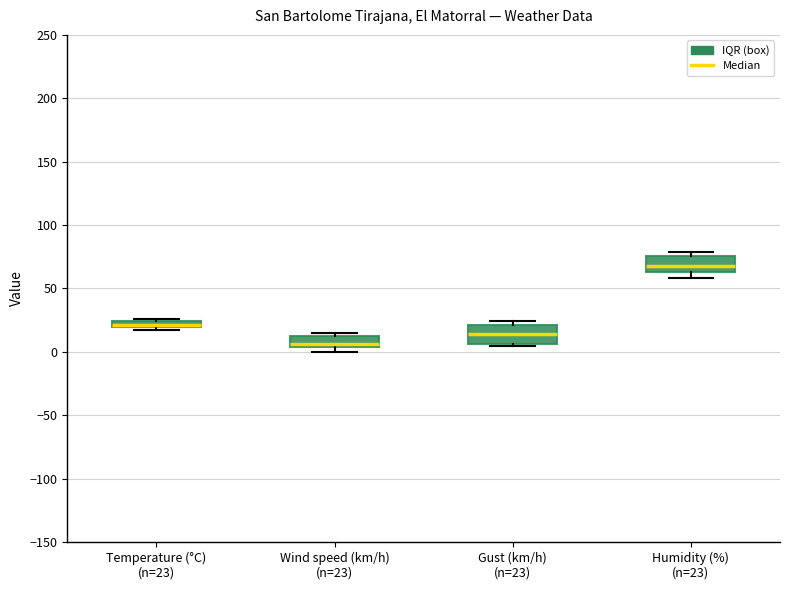

Where is the upper edge of the box for Wind speed (km/h) (n=23) on the y-axis? The values are not printed on the chart, so give them approximately, as read against the axis.

15